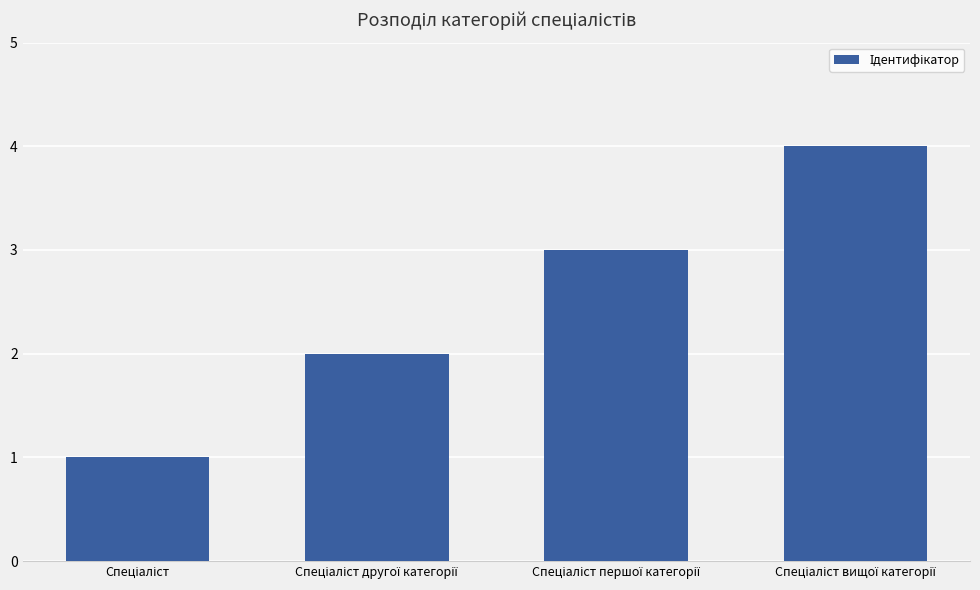

How many data points are less than 3?

2